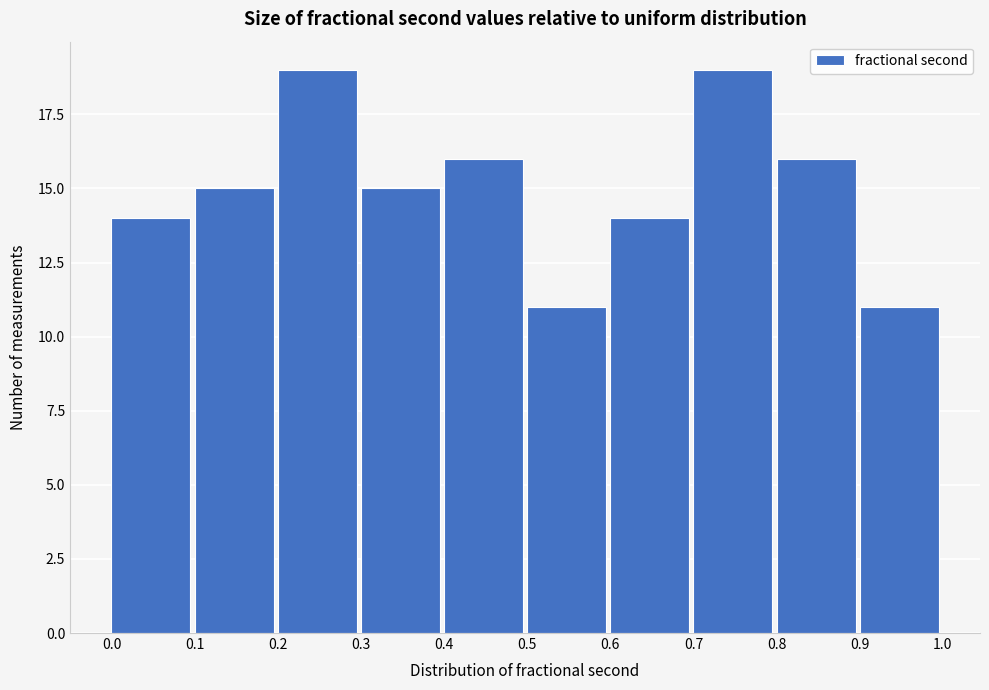

How tall is the bar that spans 0.8 to 0.9 on the x-axis? The values are not printed on the chart, so give them approximately, as read against the axis.

16